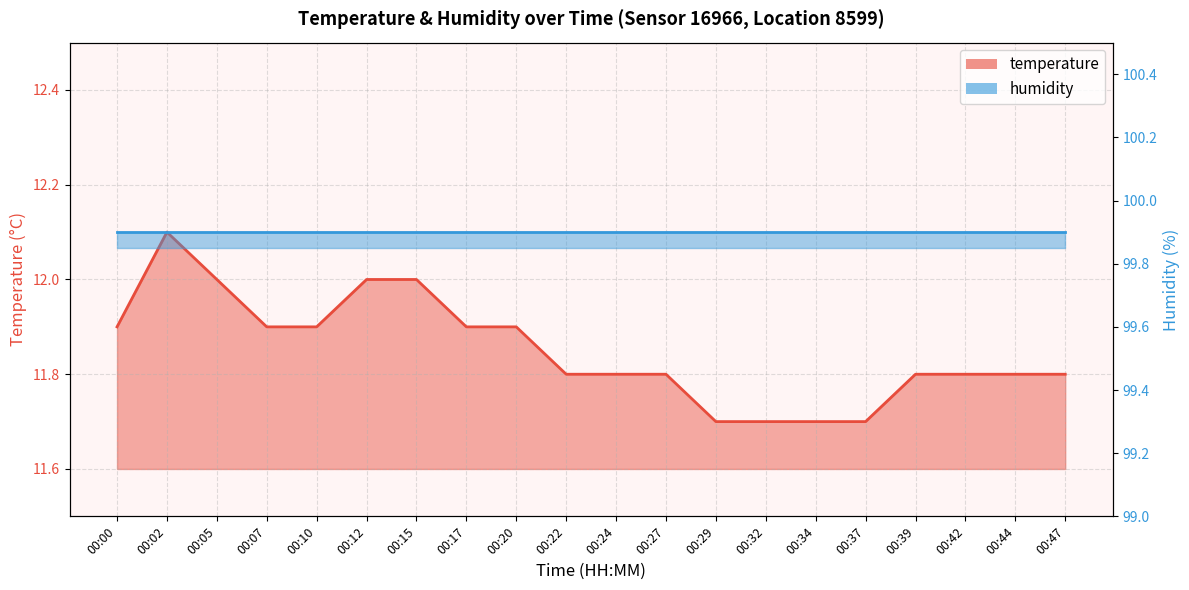

List the labels in order of value, largest first.

00:02, 00:05, 00:12, 00:15, 00:00, 00:07, 00:10, 00:17, 00:20, 00:22, 00:24, 00:27, 00:39, 00:42, 00:44, 00:47, 00:29, 00:32, 00:34, 00:37